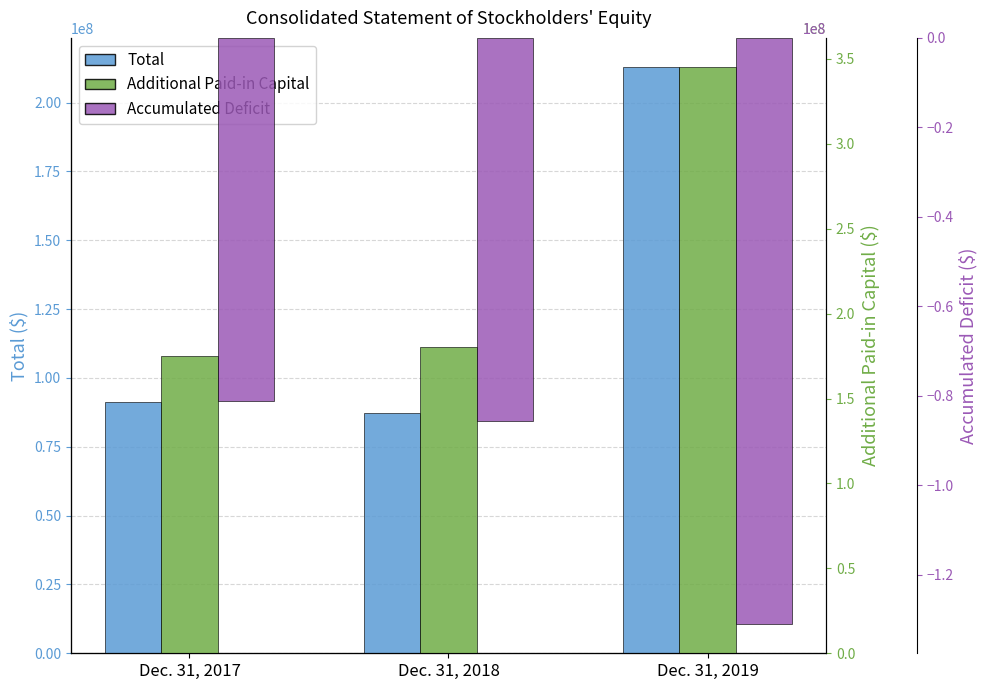

What is the sum of all Additional Paid-in Capital values?

700552000